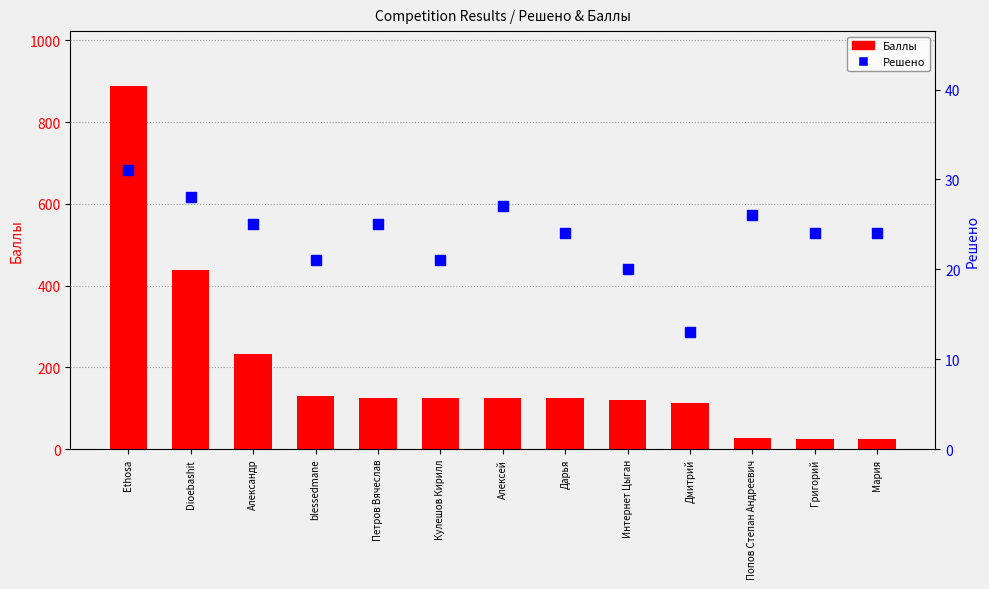

Which series has the largest total across all categories?

Баллы